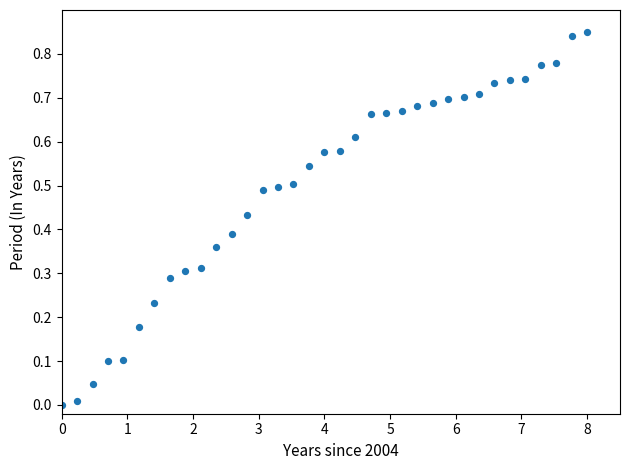

What is the range of X values (max minus min)?

8.0